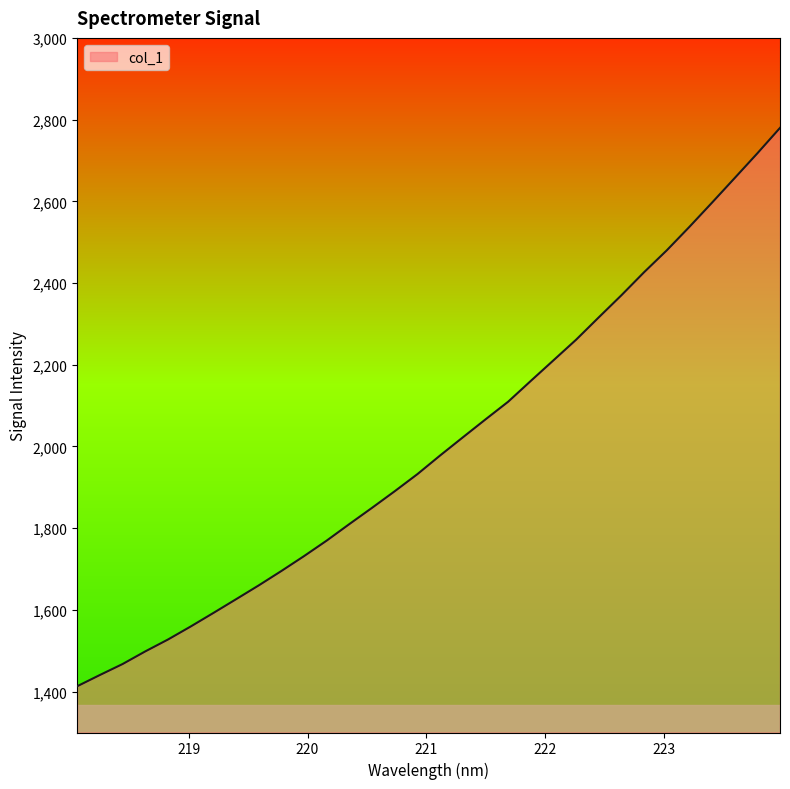

What is the minimum value shown in the chart?

1413.2